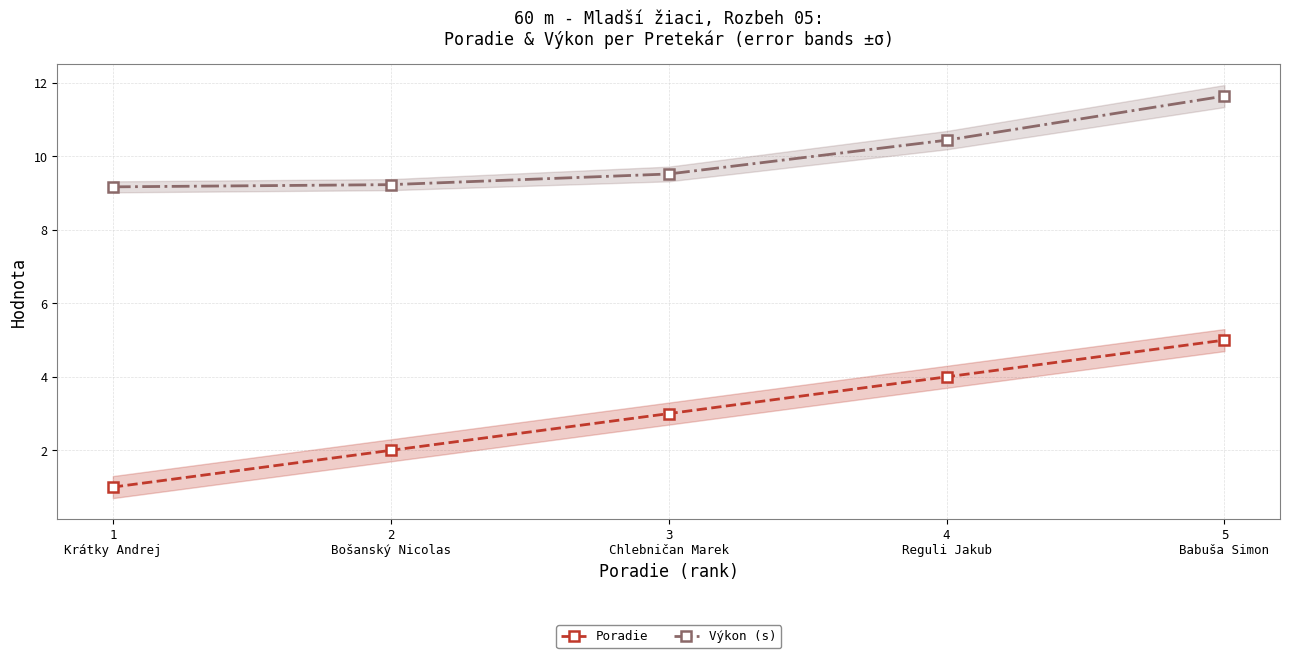

Reading right to left, extract all data points from this chart.

Poradie: 5.0	4.0	3.0	2.0	1.0
Výkon (s): 11.6	10.4	9.5	9.2	9.2